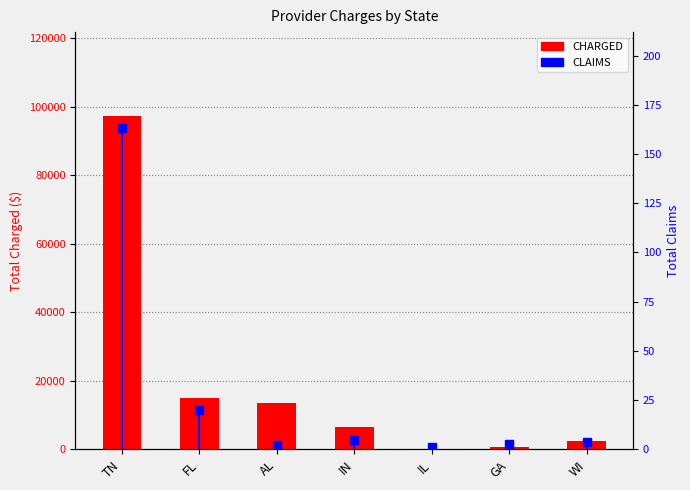

Between GA and AL, which is larger?

AL